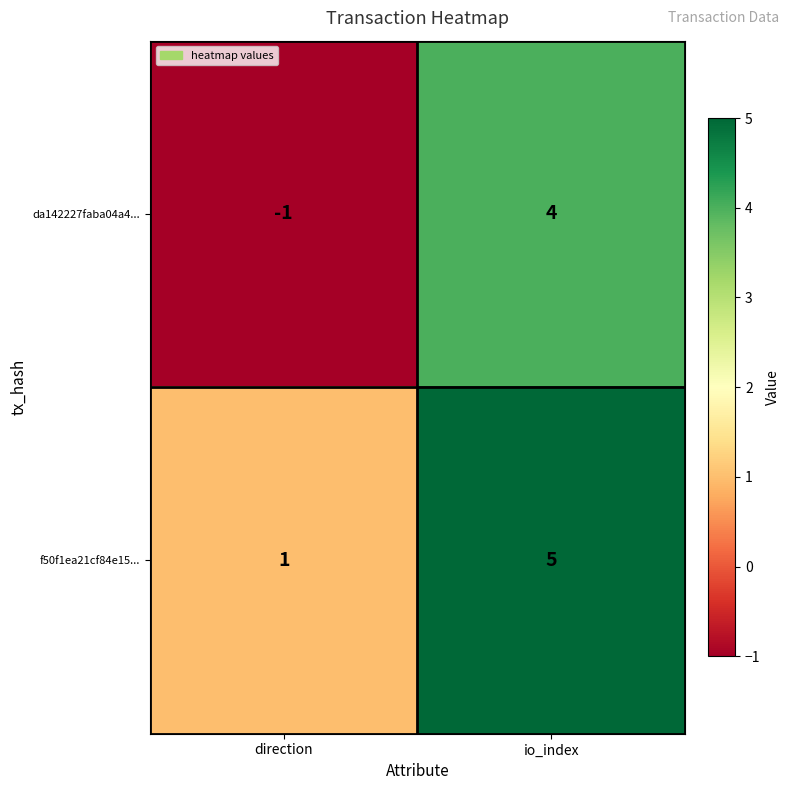

What is the greatest value displayed?

5